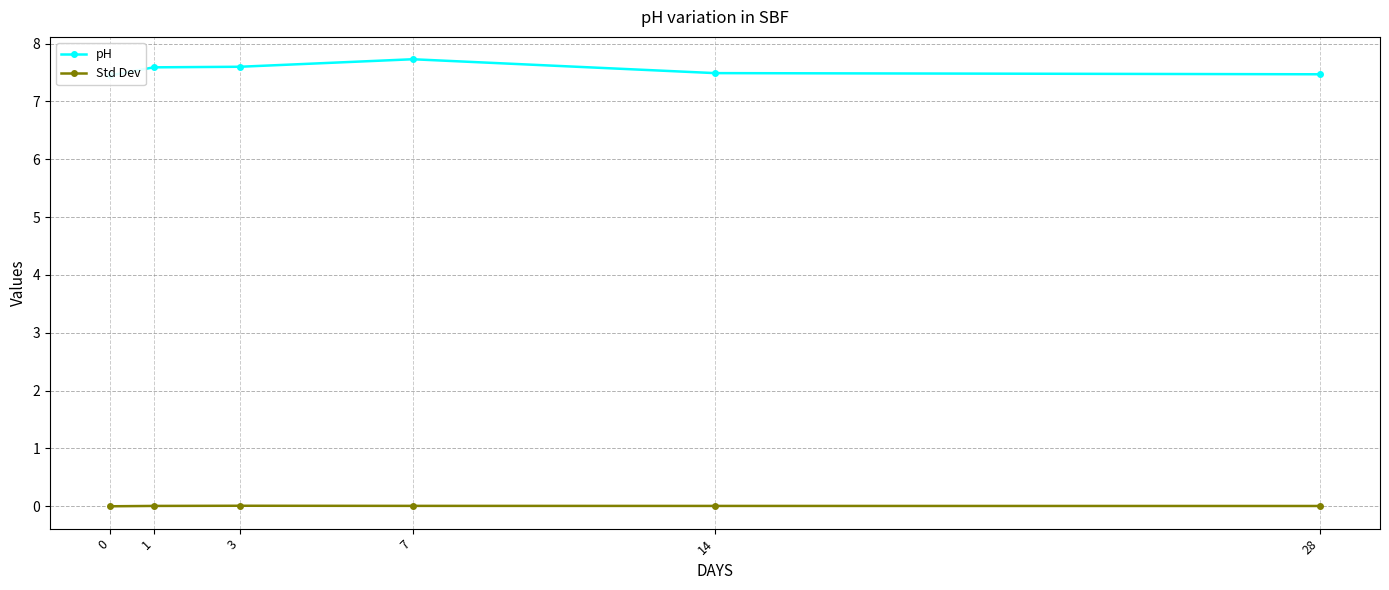

Which series changed the most between 1 and 7?

pH